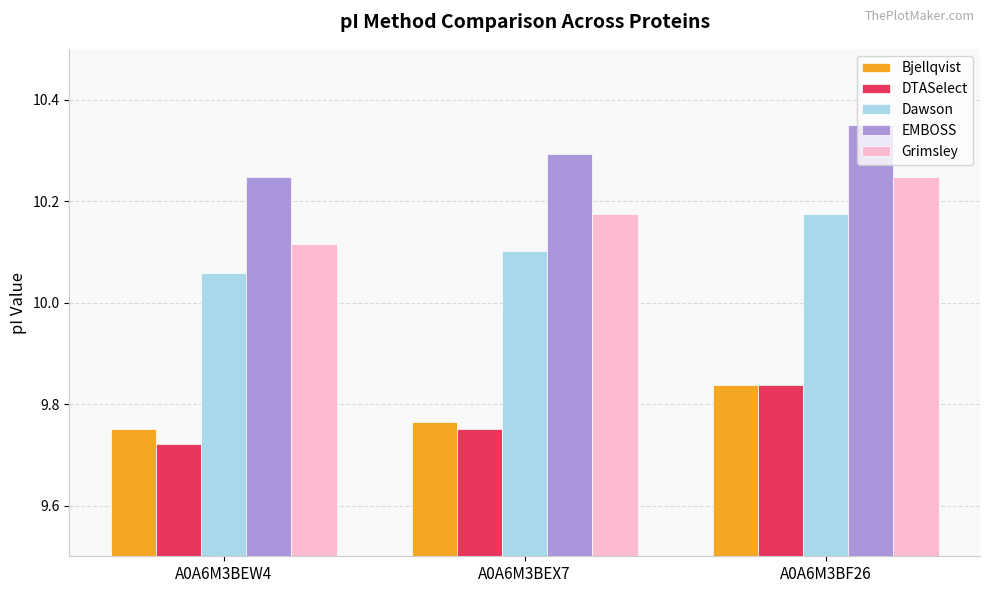

Count the DTASelect values in the range 9 to 10.

3